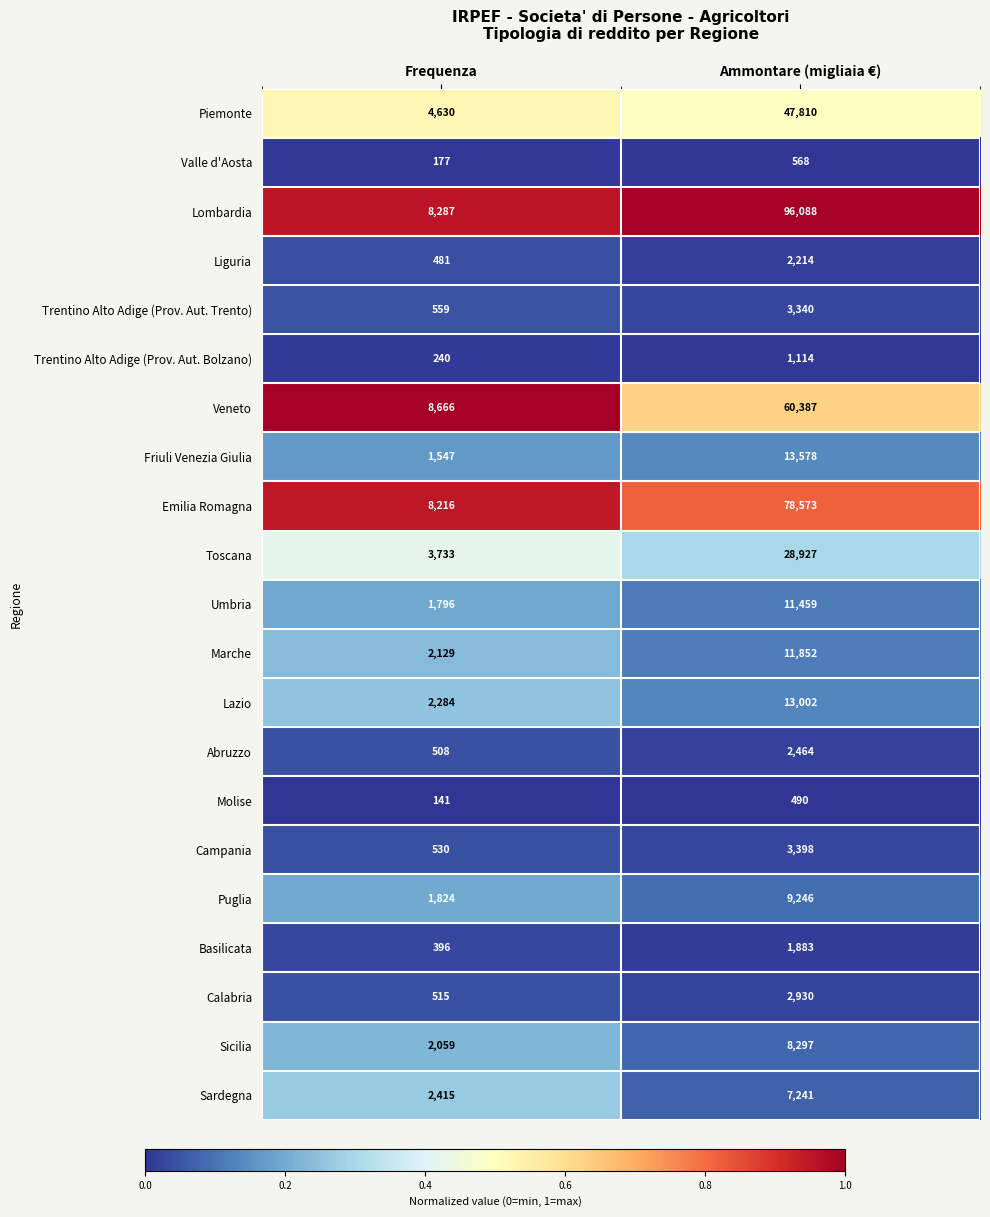

At which label is Lombardia closest to 52187?

Frequenza